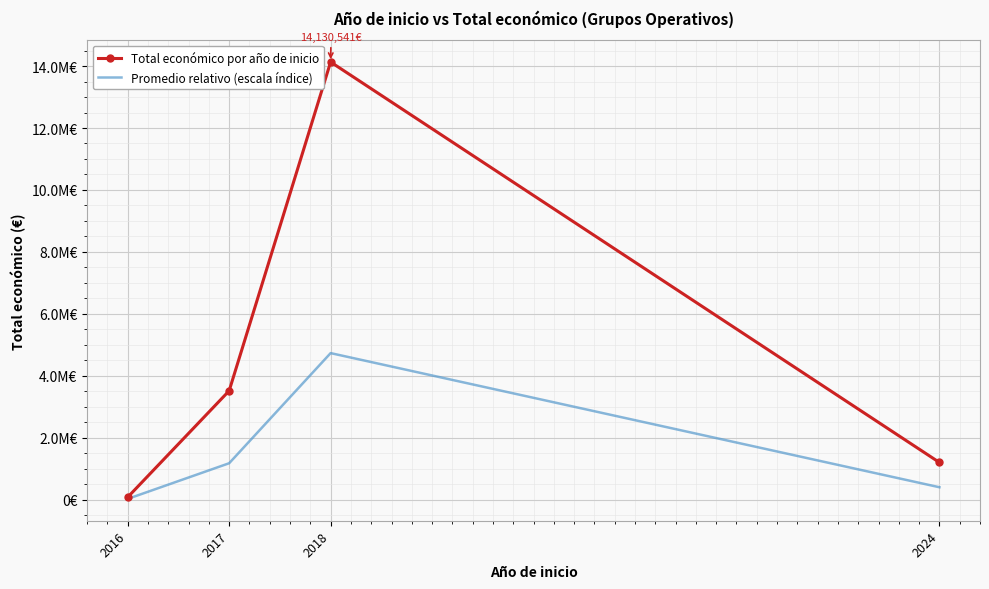

Reading left to right, transcribe all the data shown in this chart.

Total económico por año de inicio: 81402.0	3516968.0	14130541.0	1203578.0
Promedio relativo (escala índice): 27266.2	1178032.7	4733122.2	403146.8